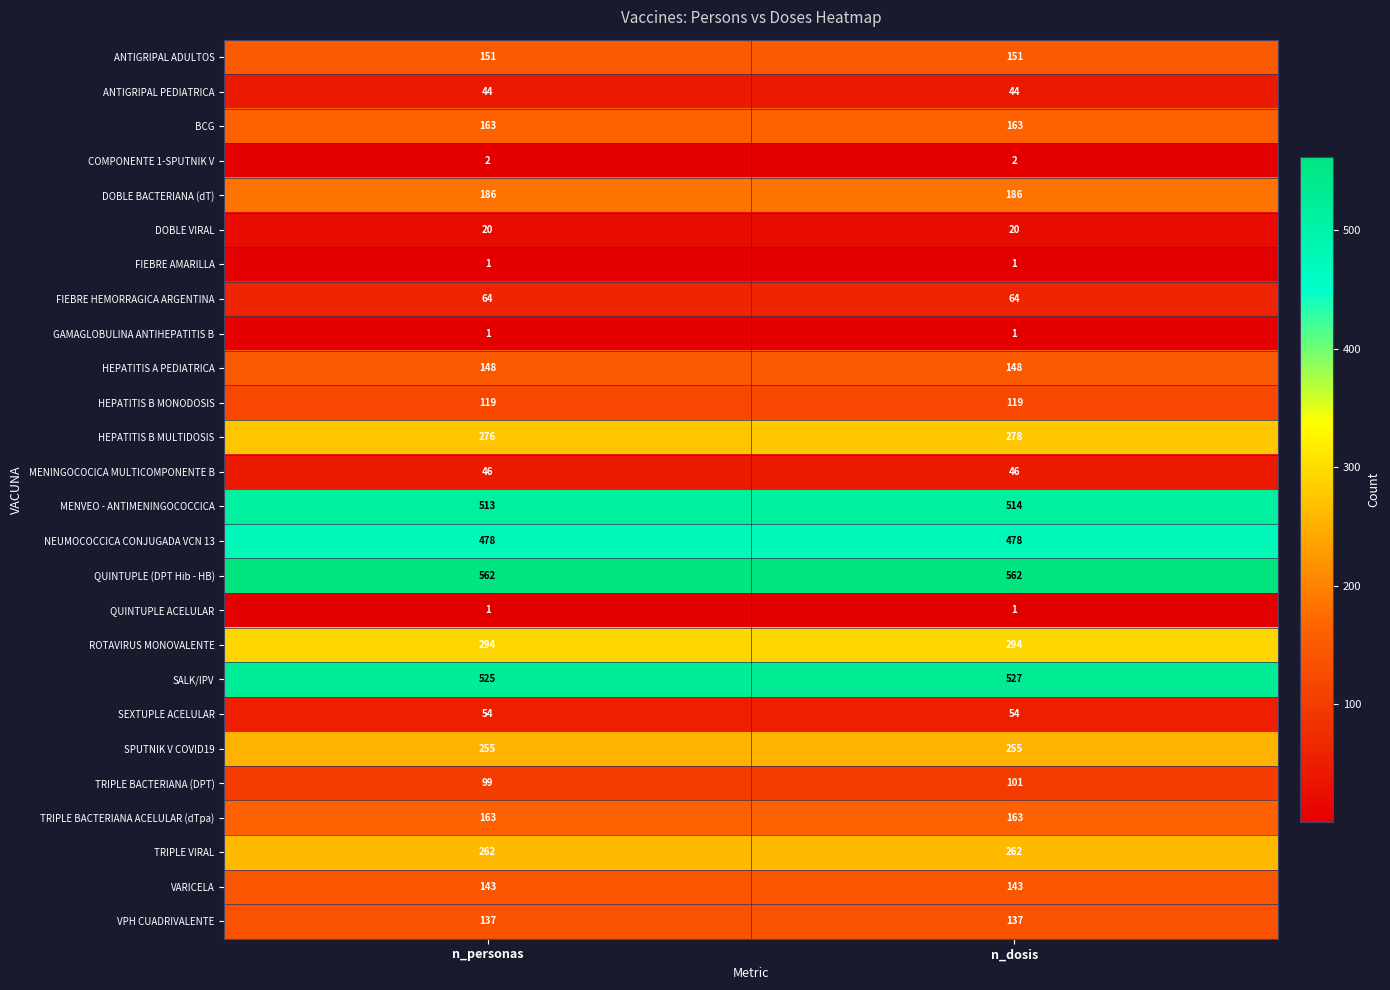

What is the spread (max minus min) of values at n_personas?

561